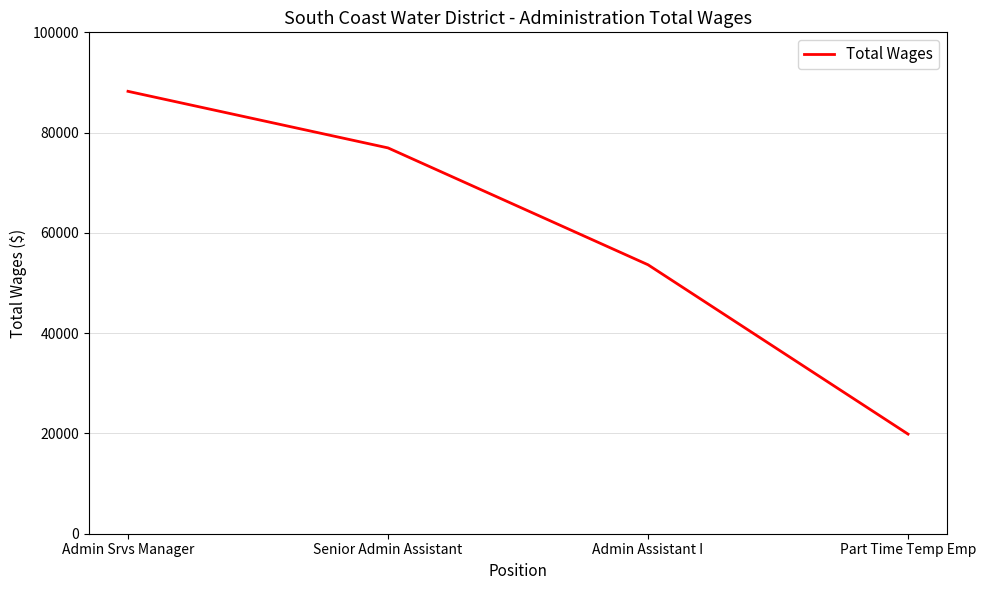

How many series are shown in this chart?

1